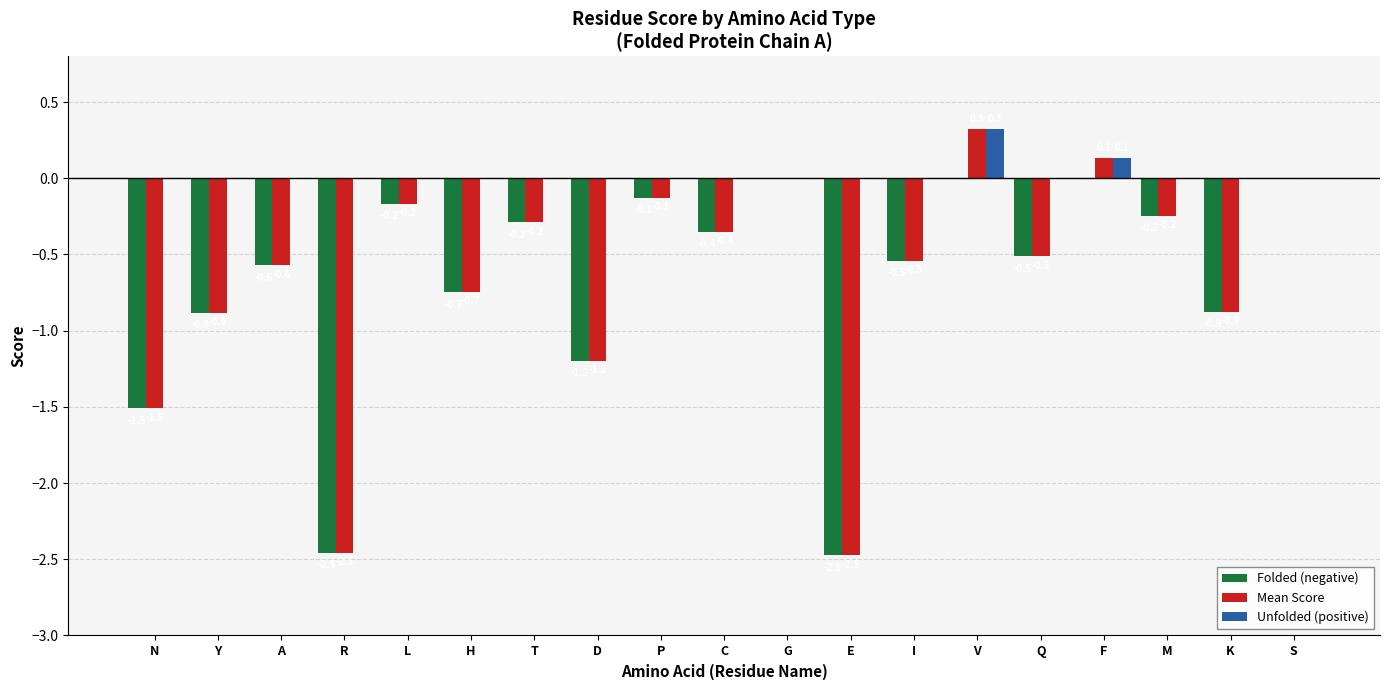

Which series has the largest total across all categories?

Unfolded (positive)